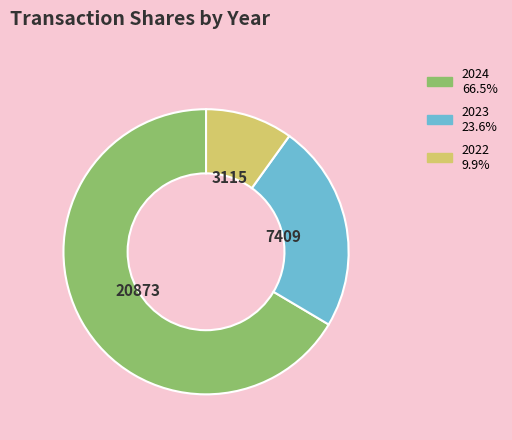

How many segments does this pie chart have?

3